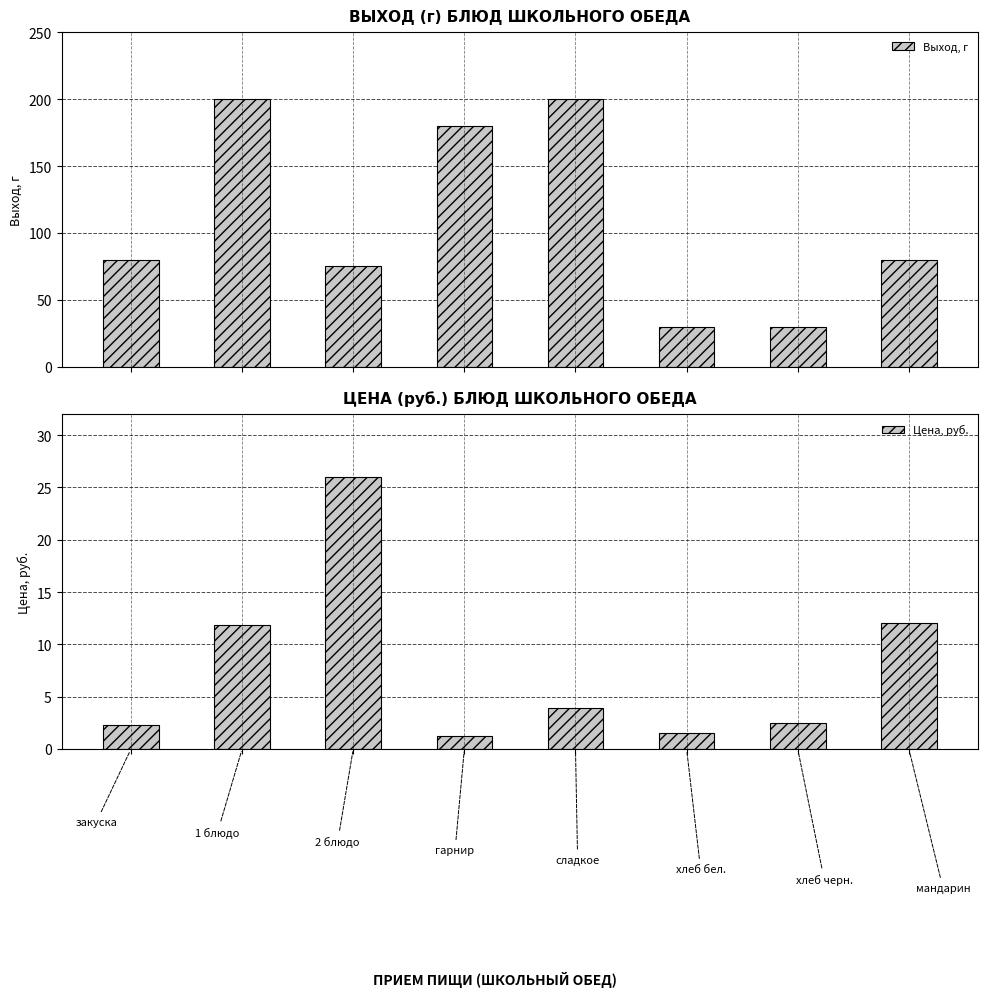

What is the average value of the Выход, г series?

109